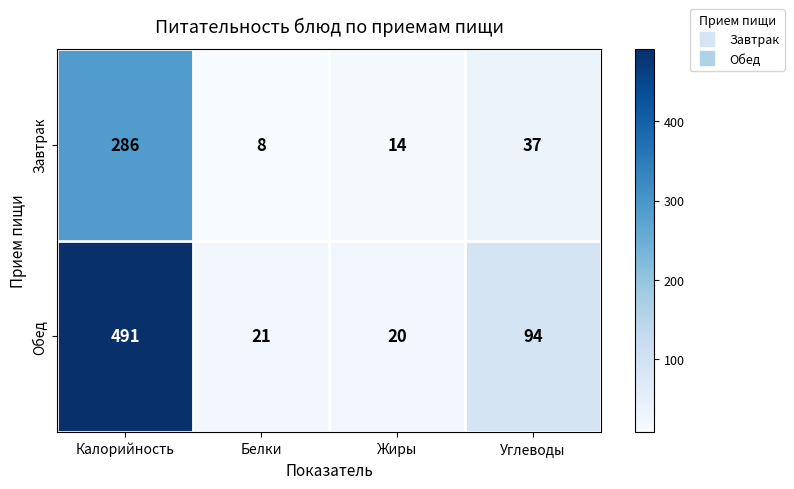

What is the difference between the Обед values at Калорийность and Углеводы?

397